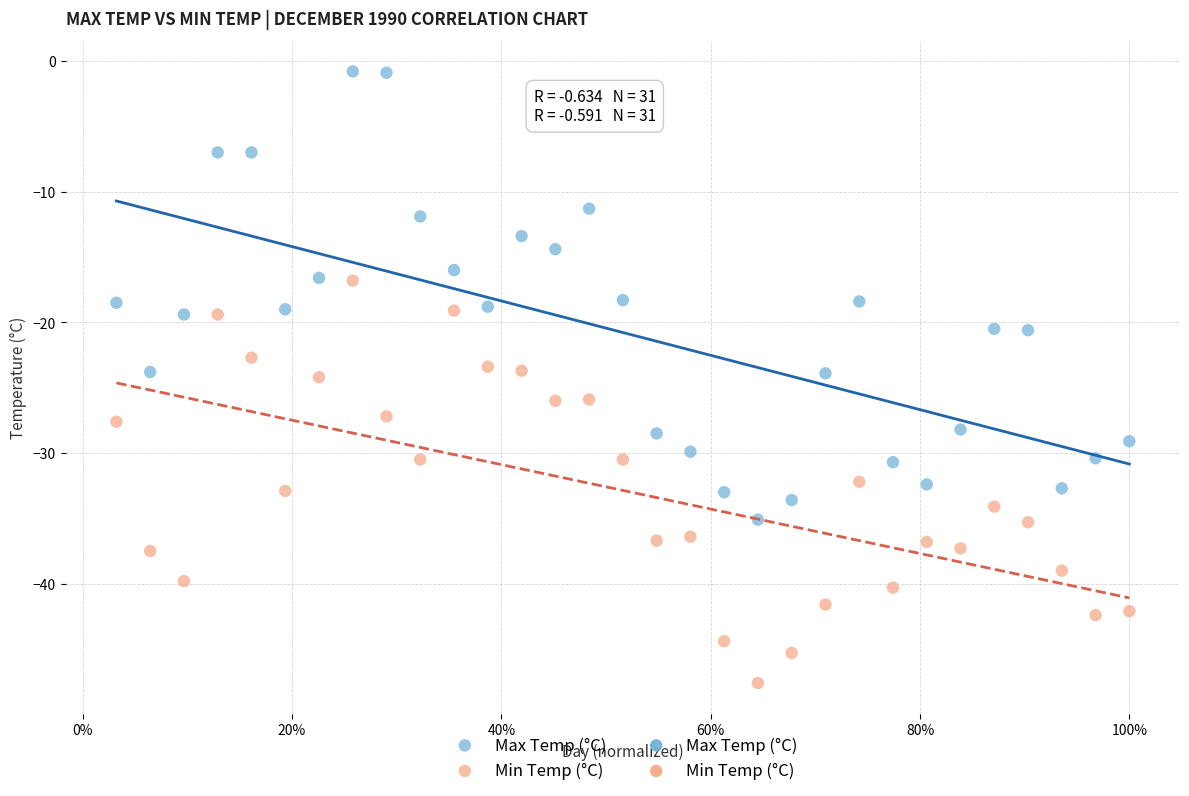

Which series contains the highest Y value?

Max Temp (°C)